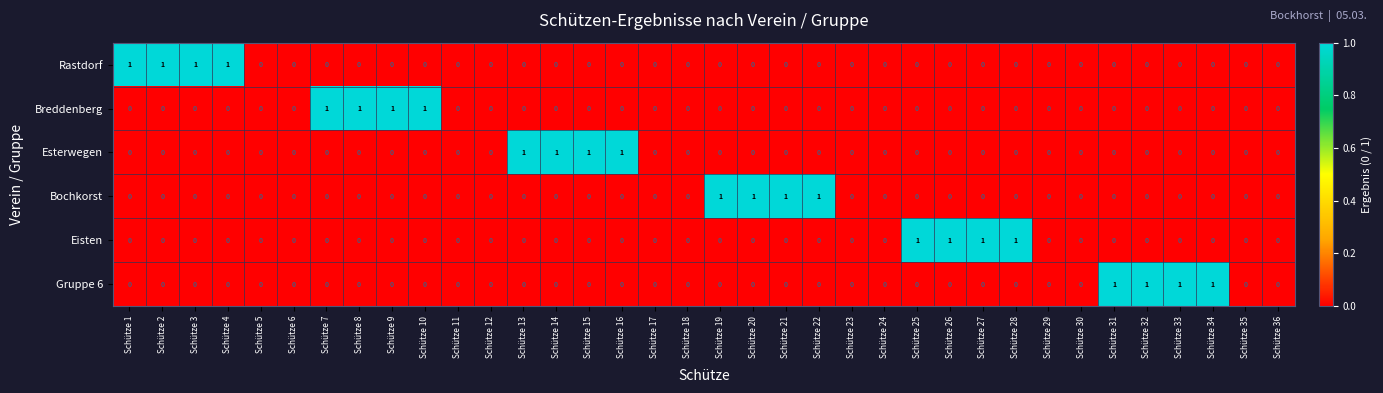

What is the total value across all series at Schütze 32?

1